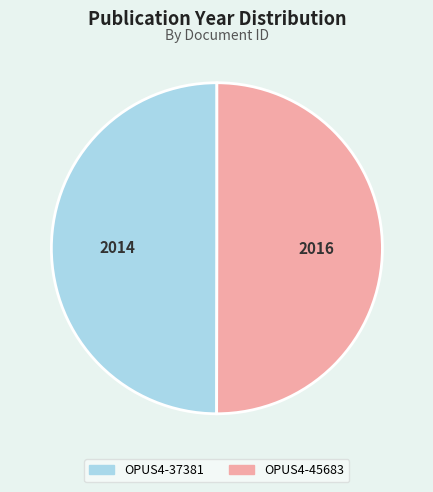

Is it true that OPUS4-37381 is 39% of the pie?

False